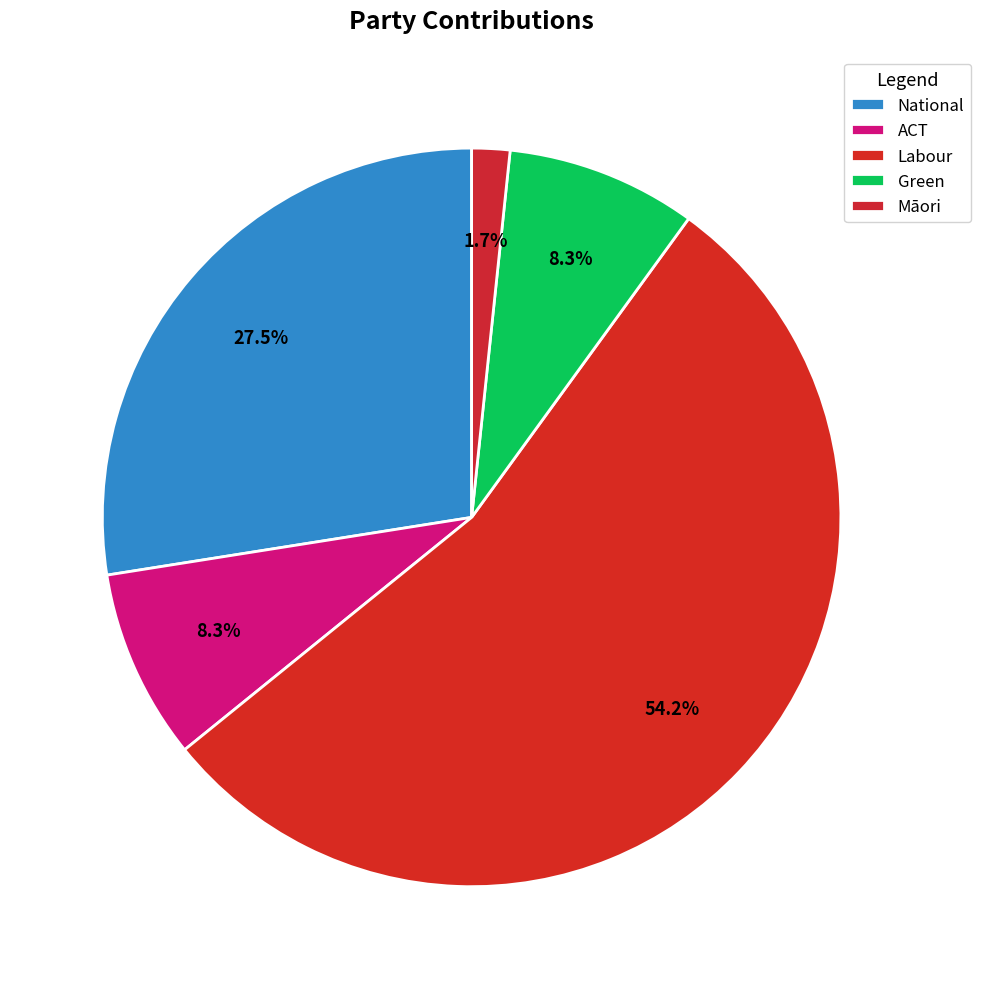

How many segments does this pie chart have?

5